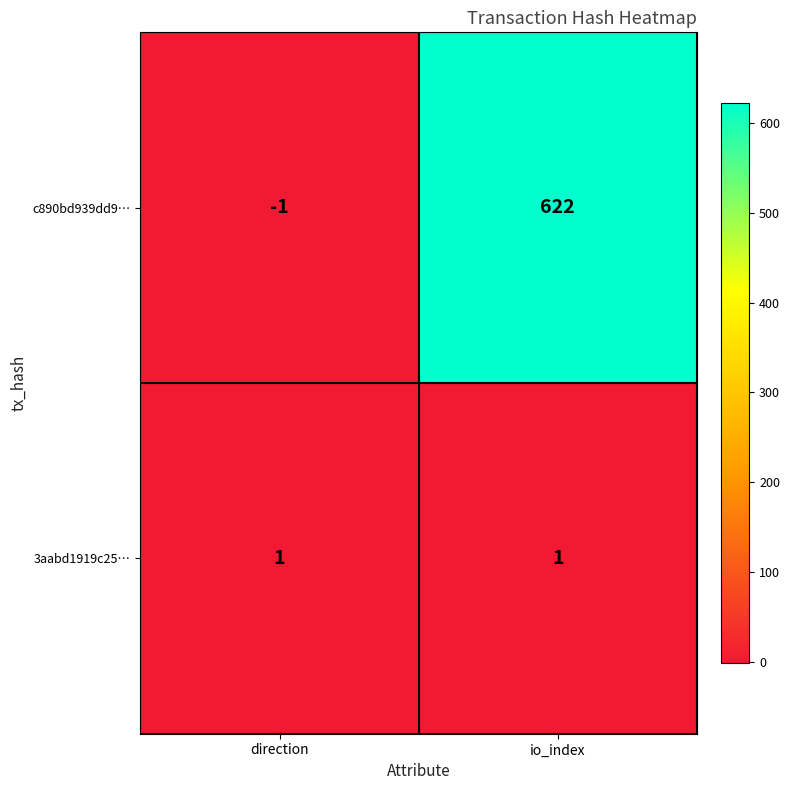

Which series has the widest spread of values?

c890bd939dd9…